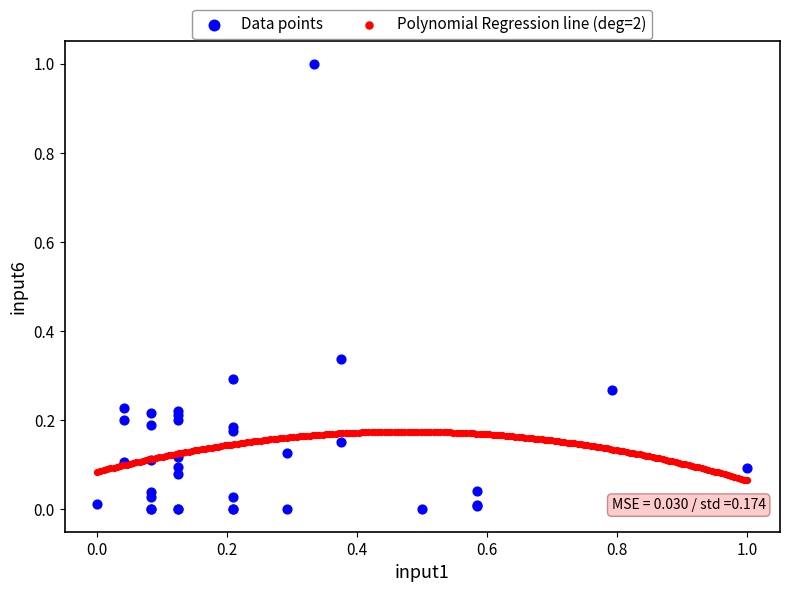

Which series reaches the maximum Y coordinate?

Data points